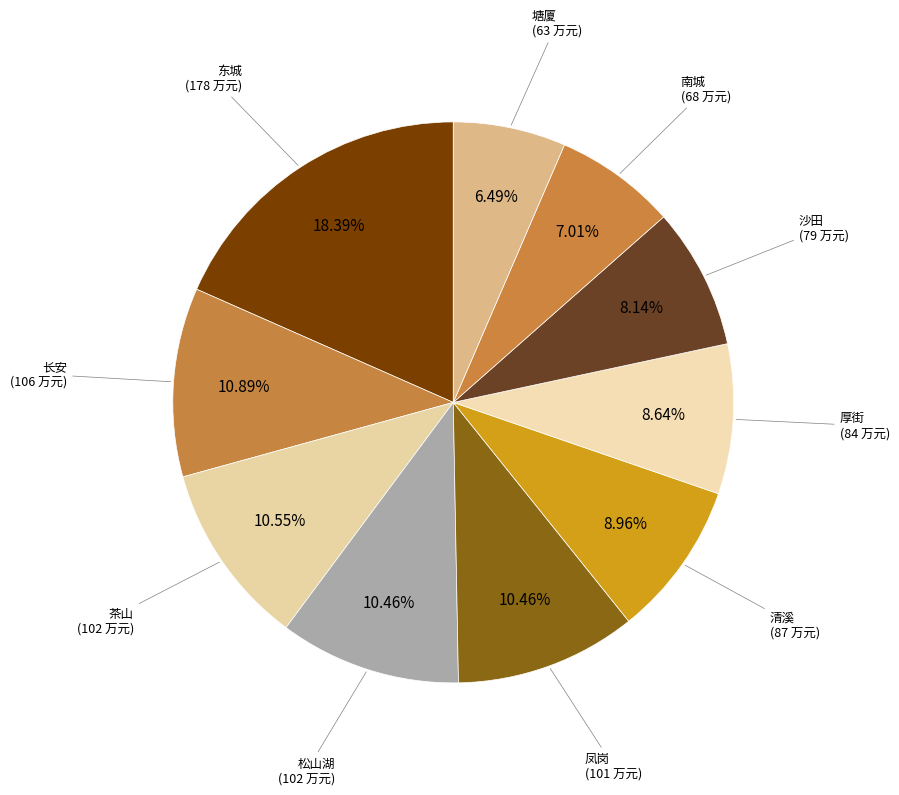

Count the number of slices in the pie.

10